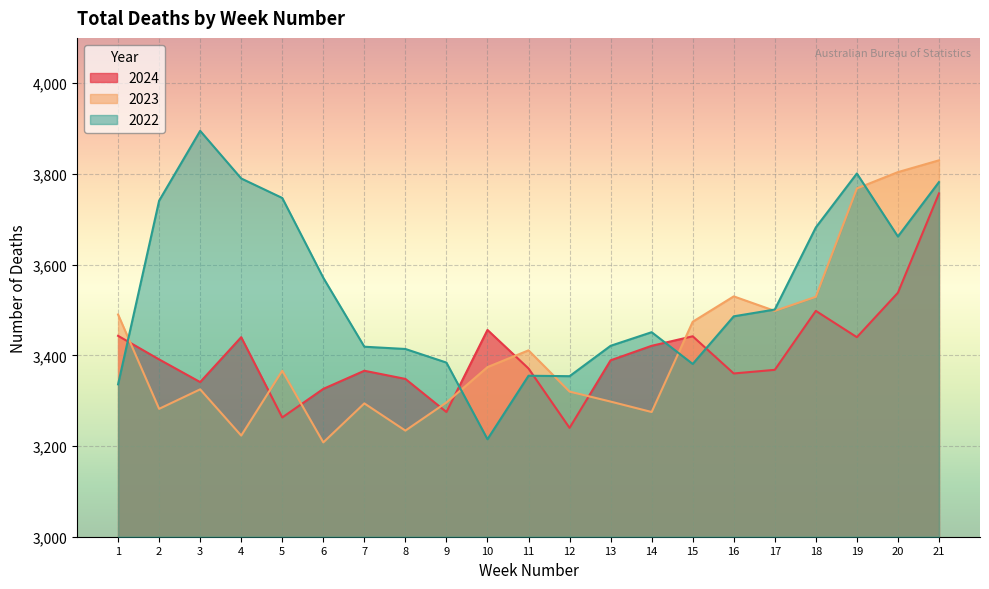

True or false: 2022 has a value of 1818 at 3.

False